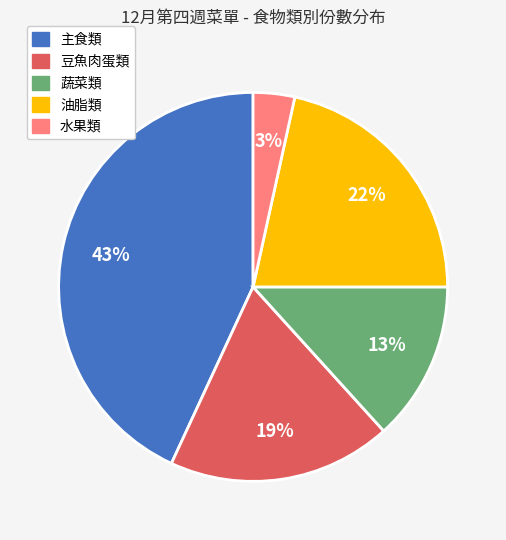

Rank the categories by value from highest to lowest.

主食類, 油脂類, 豆魚肉蛋類, 蔬菜類, 水果類